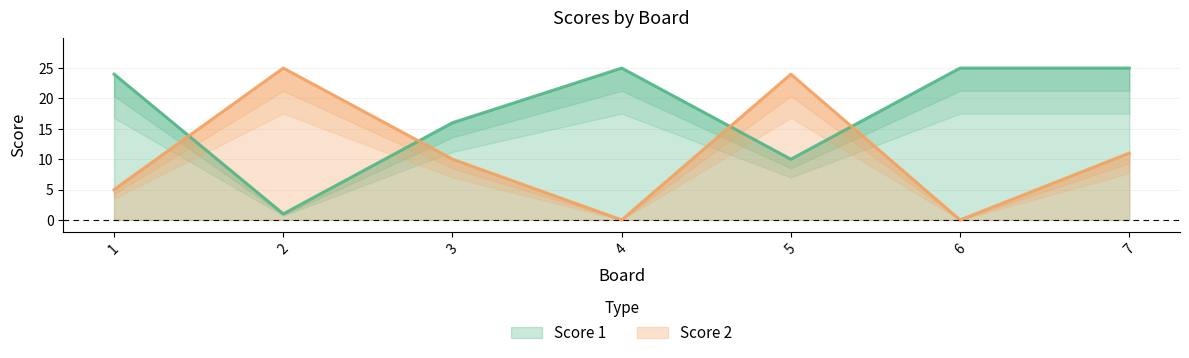

Where is the first local minimum for Score 2?

4